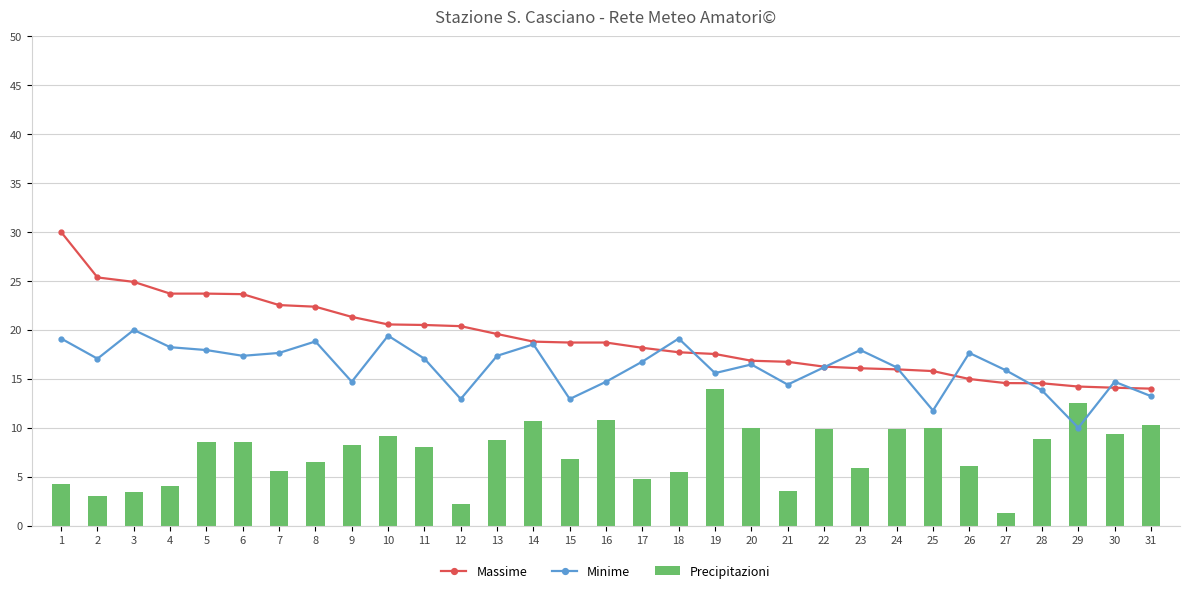

What is the difference between the Minime values at 7 and 15?

4.7